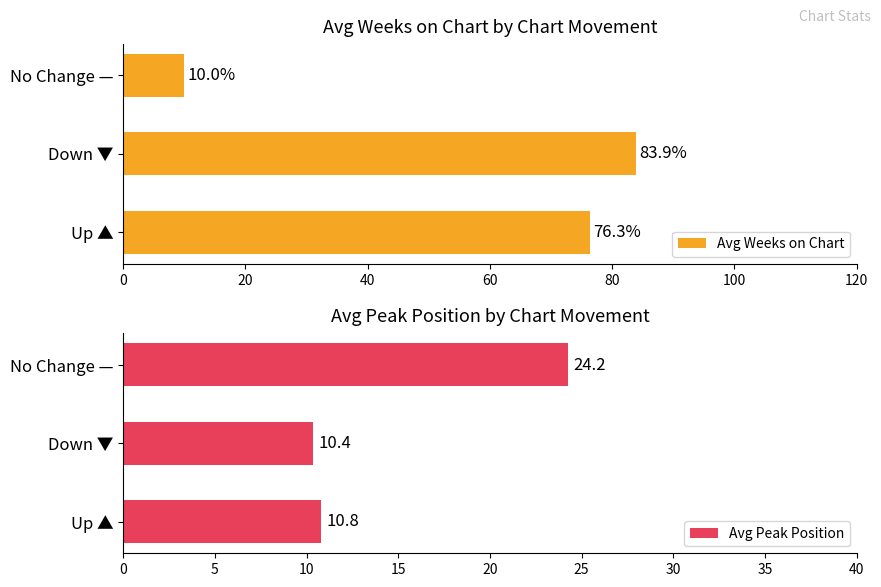

Reading left to right, transcribe all the data shown in this chart.

Avg Weeks on Chart: 76.3	83.9	10.0
Avg Peak Position: 10.8	10.4	24.2